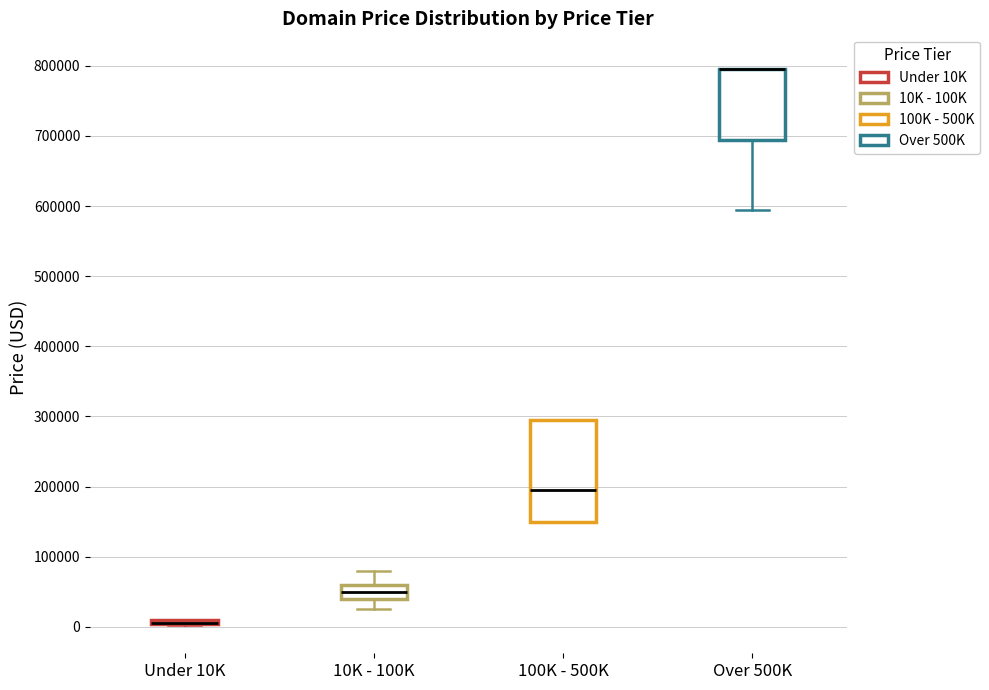

Which box is the tallest, from its lower edge to its upper edge?

100K - 500K